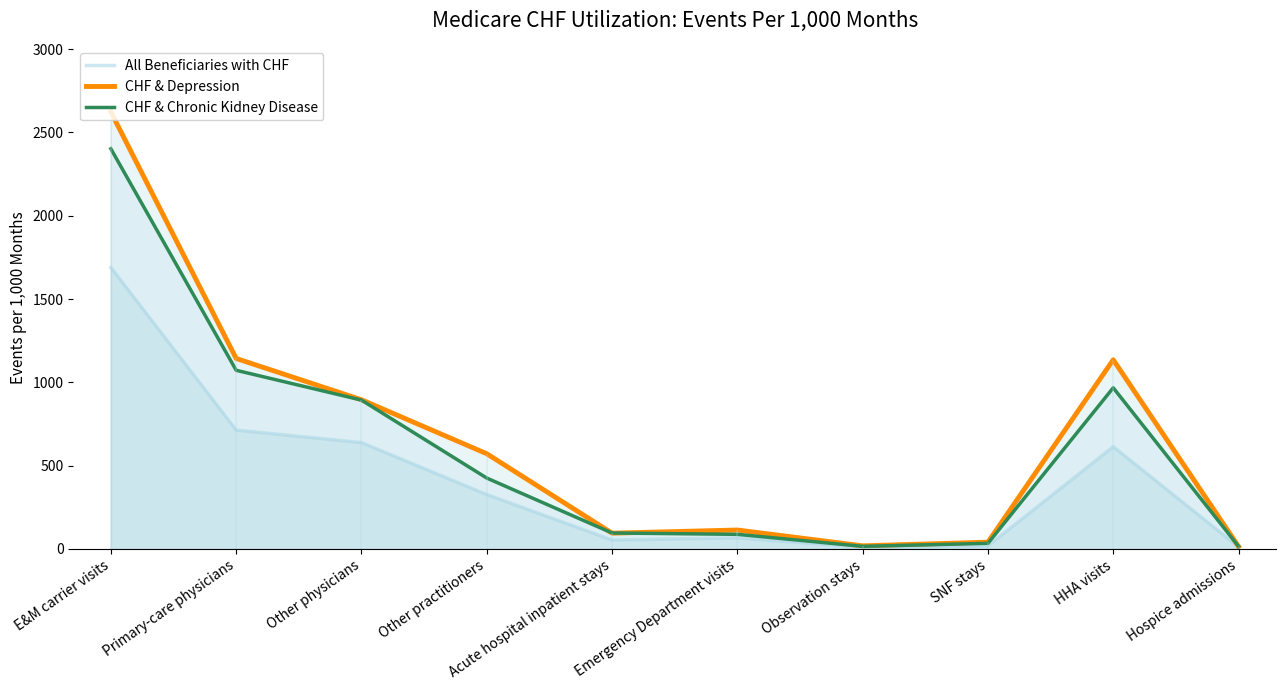

Between Acute hospital inpatient stays and SNF stays, which is larger?

Acute hospital inpatient stays